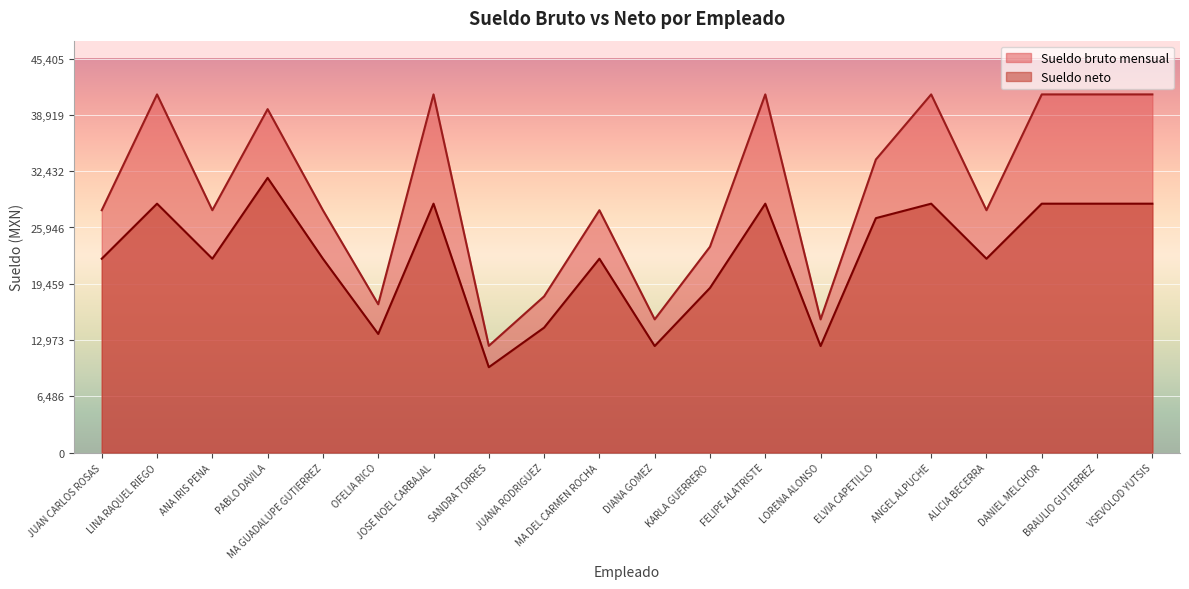

How many data points in Sueldo bruto mensual are less than 27933?

6